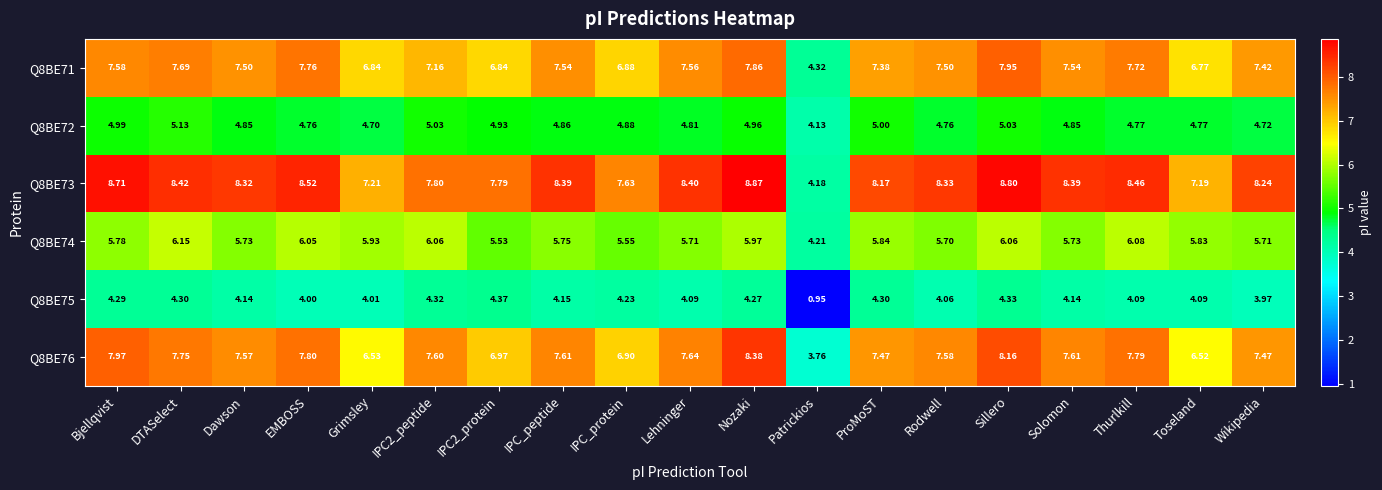

Which series has the largest total across all categories?

Q8BE73